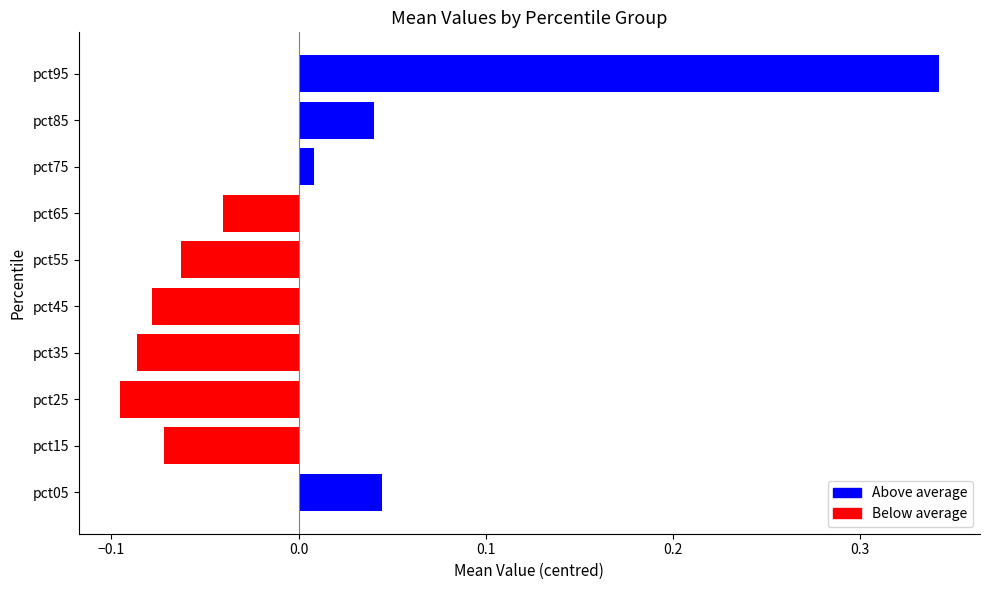

How many distinct data groups are displayed?

1